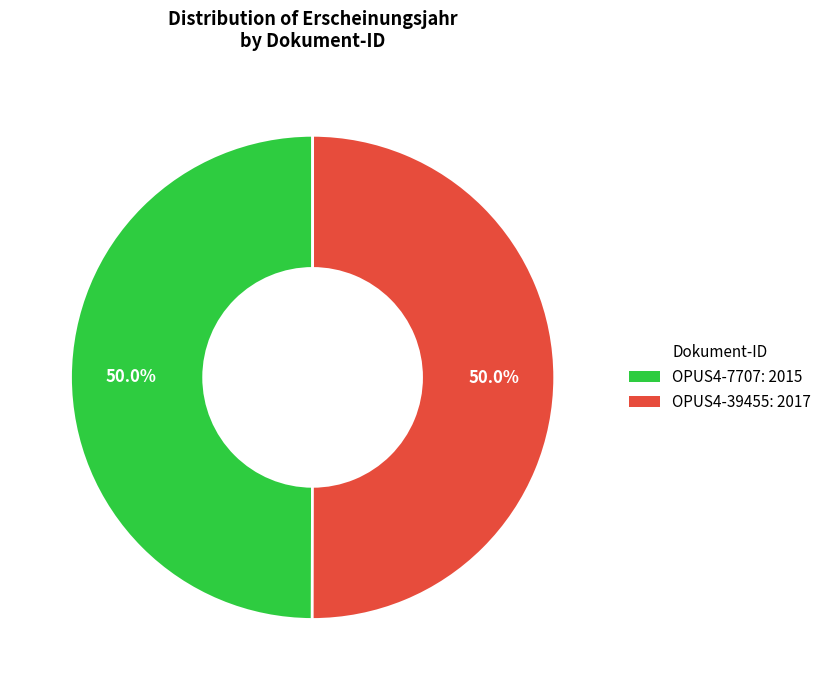

How many segments does this pie chart have?

2